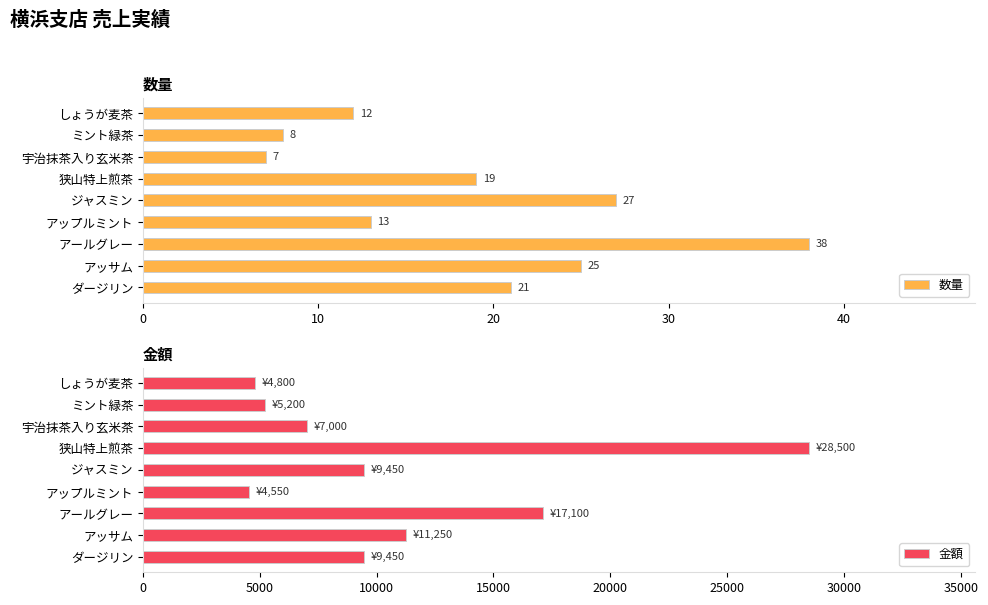

Which series has the largest total across all categories?

金額